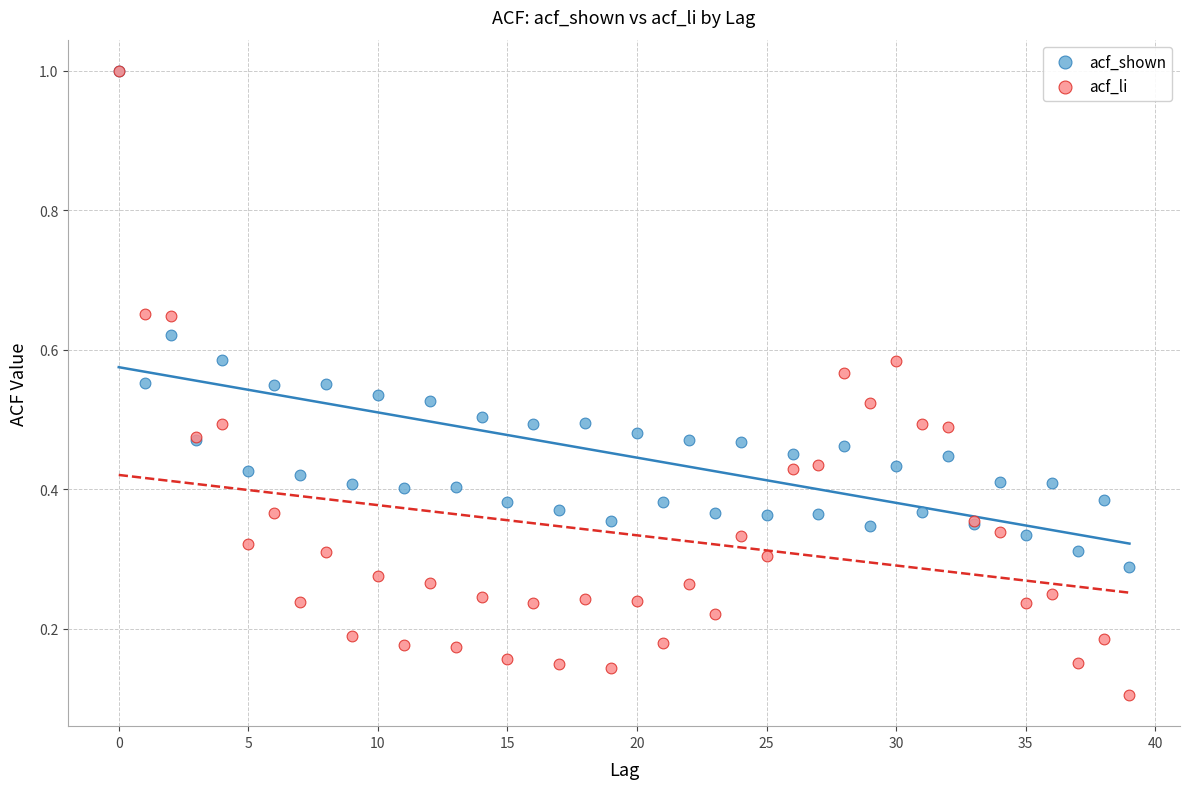

What are all the series names shown in the legend?

acf_shown, acf_li